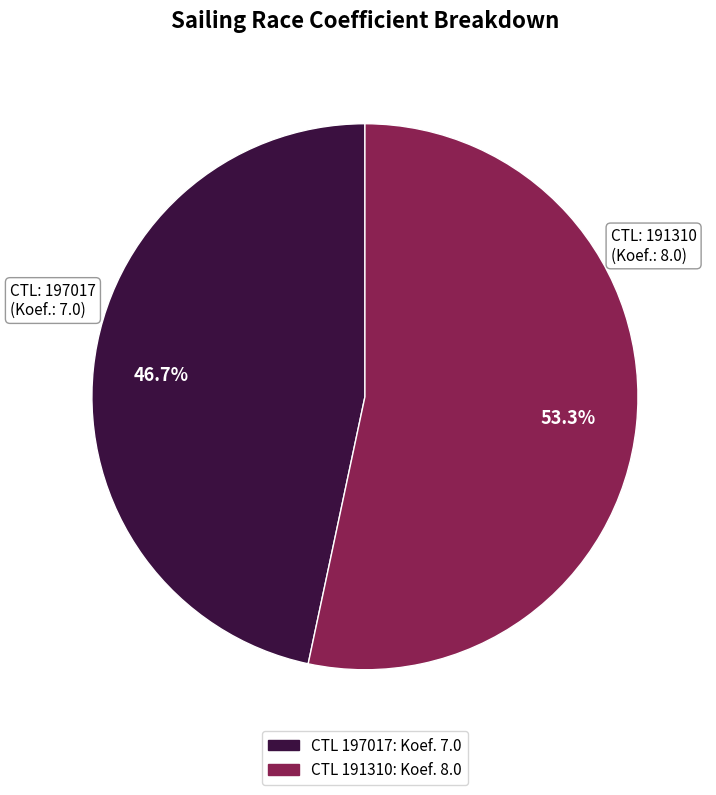

Is there a majority slice in this chart?

Yes